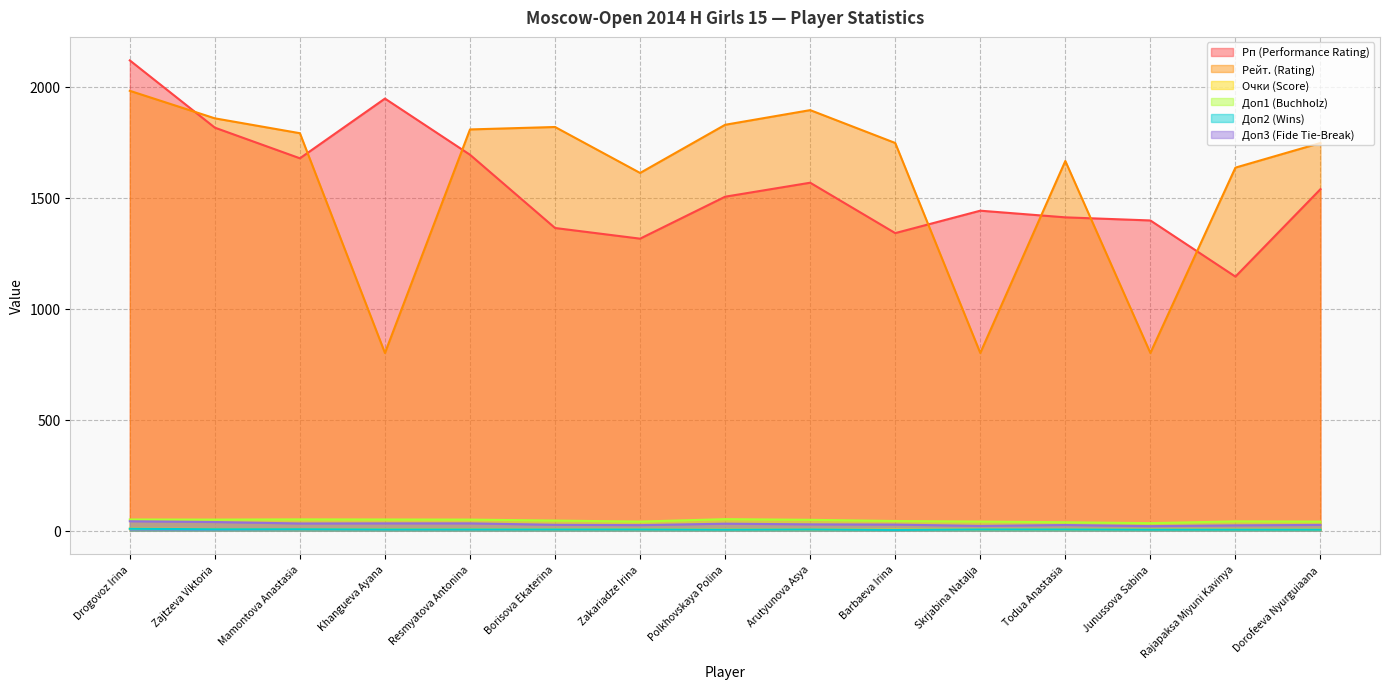

What is the spread (max minus min) of values at Resmyatova Antonina?

1802.0